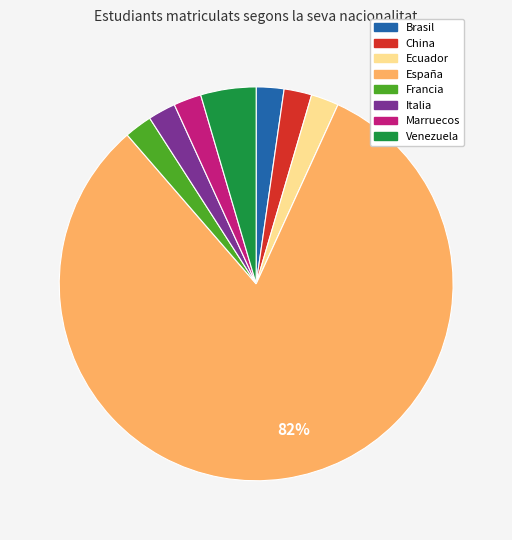

To the nearest percent, what is the combined percentage of Venezuela and Ecuador?

7%